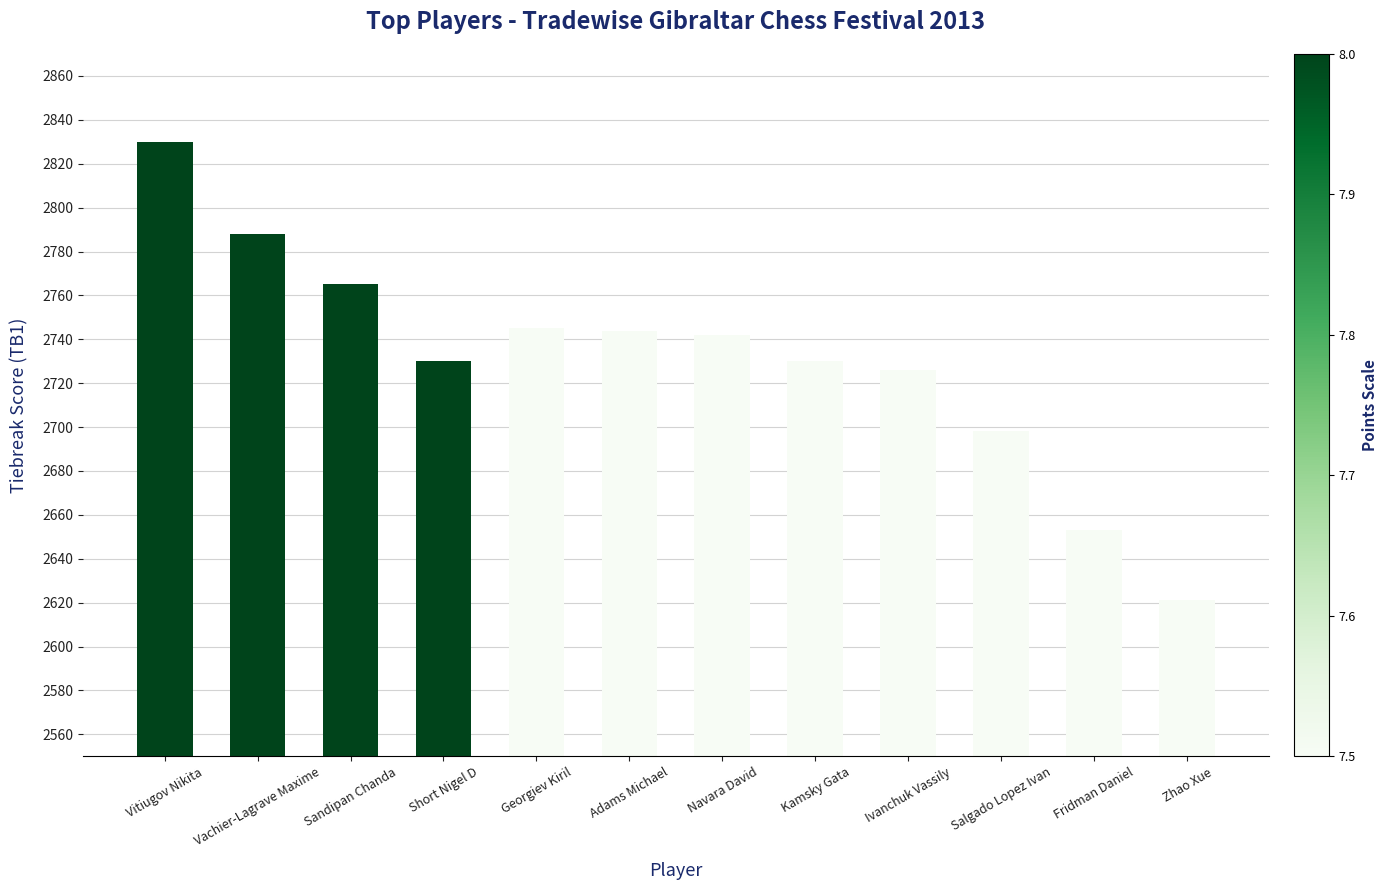

What is the value of the 4th bar from the left?

2730